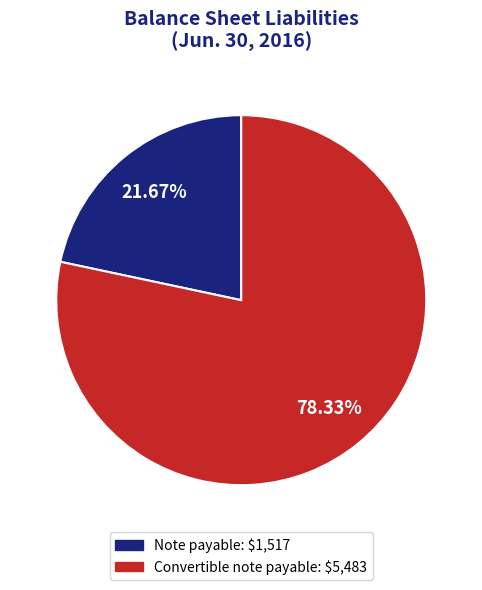

Does any single category account for the majority?

Yes